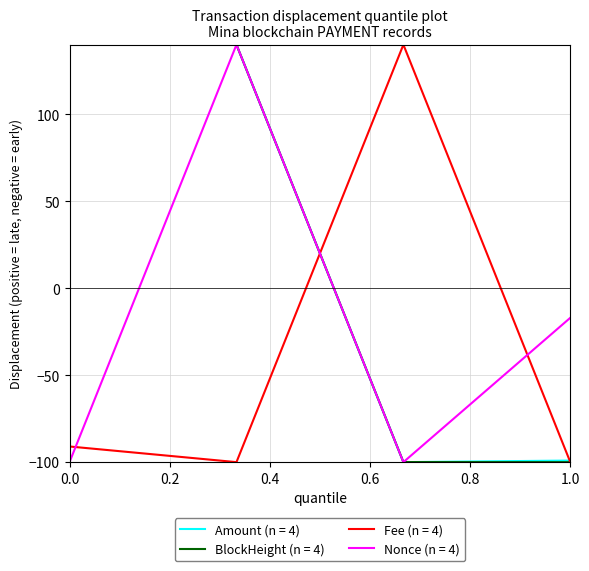

What is the lowest value of the Fee (n = 4) series?

-100.0